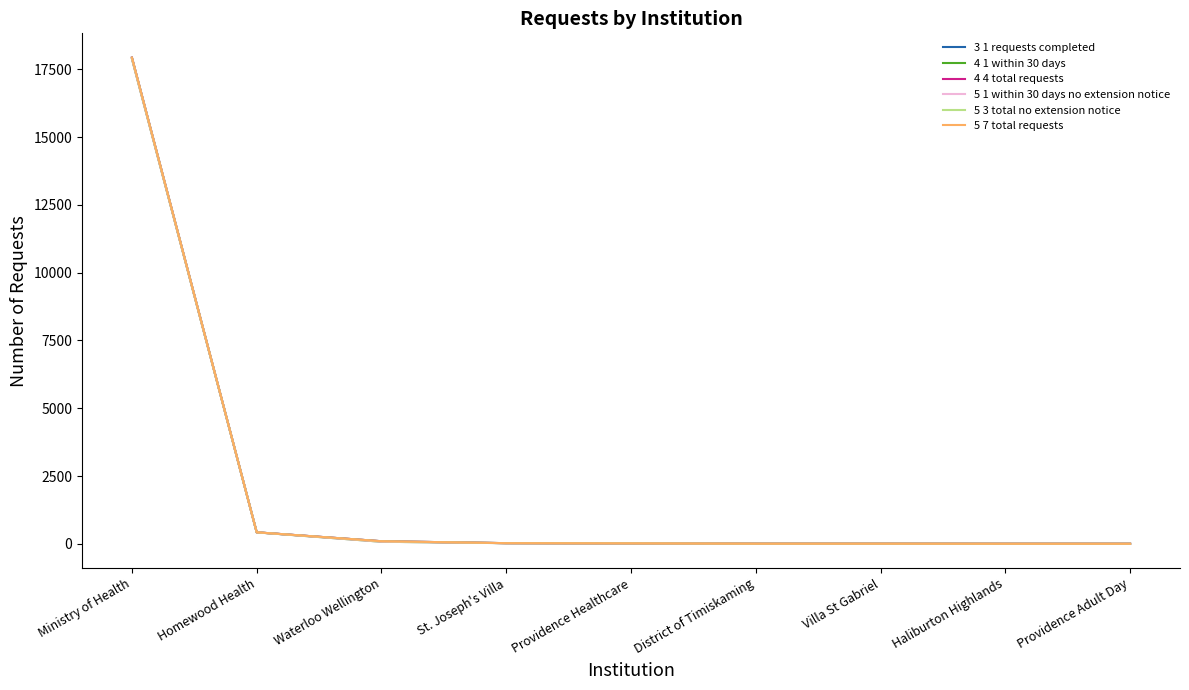

Does the chart display data point markers on the line(s)?

No